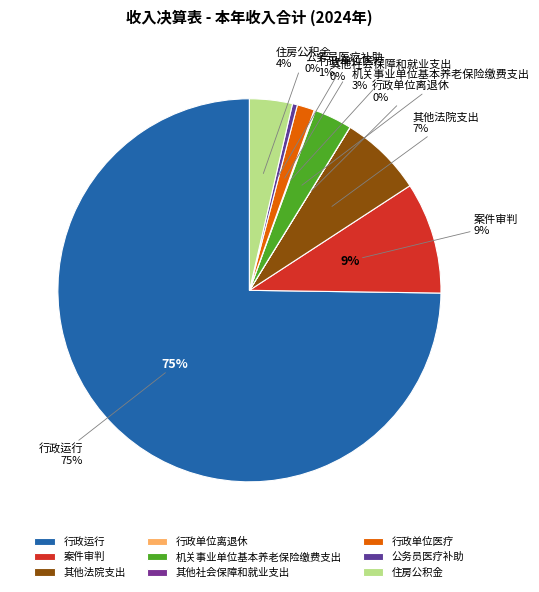

Do 公务员医疗补助 and 其他社会保障和就业支出 together represent more than half of the pie?

No